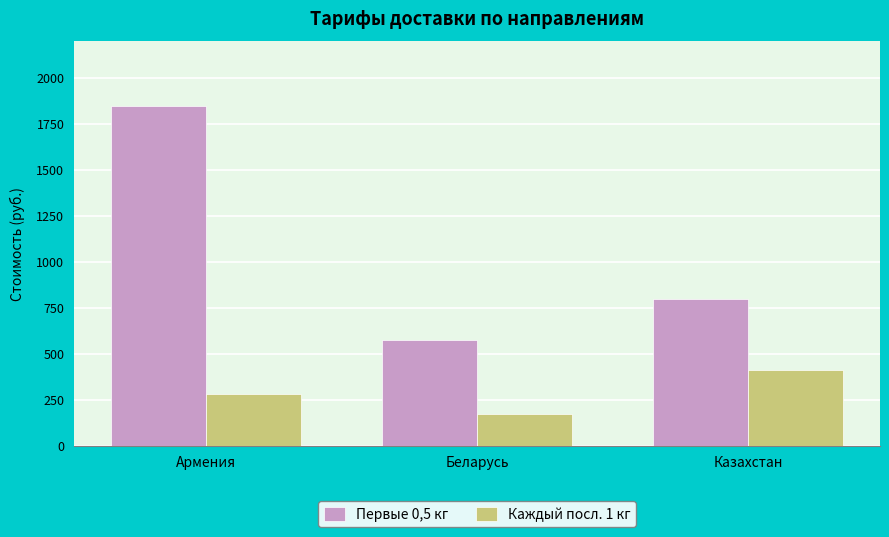

Which series has the largest range (max minus min)?

Первые 0,5 кг